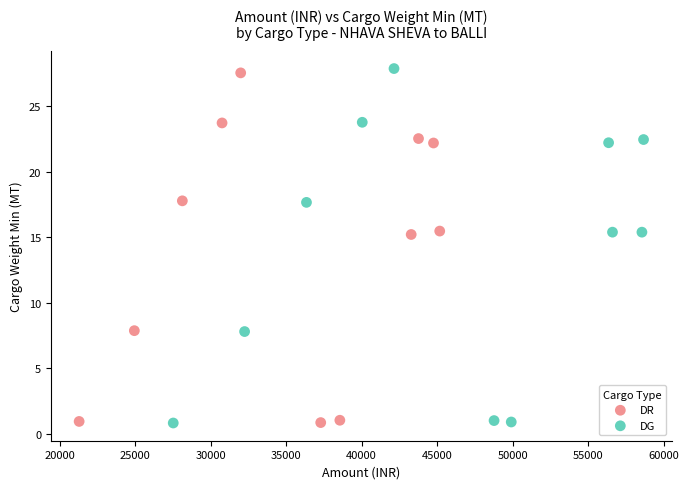

Which series has the largest Y range (max minus min)?

DG